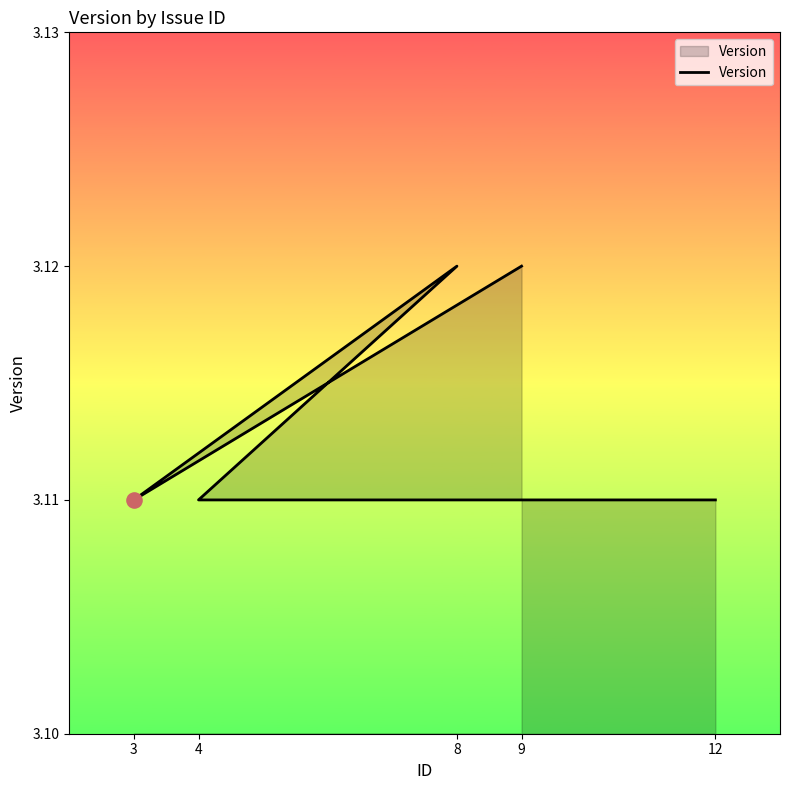

Approximately how many times larger is the value at 4 compared to 9?

1.0